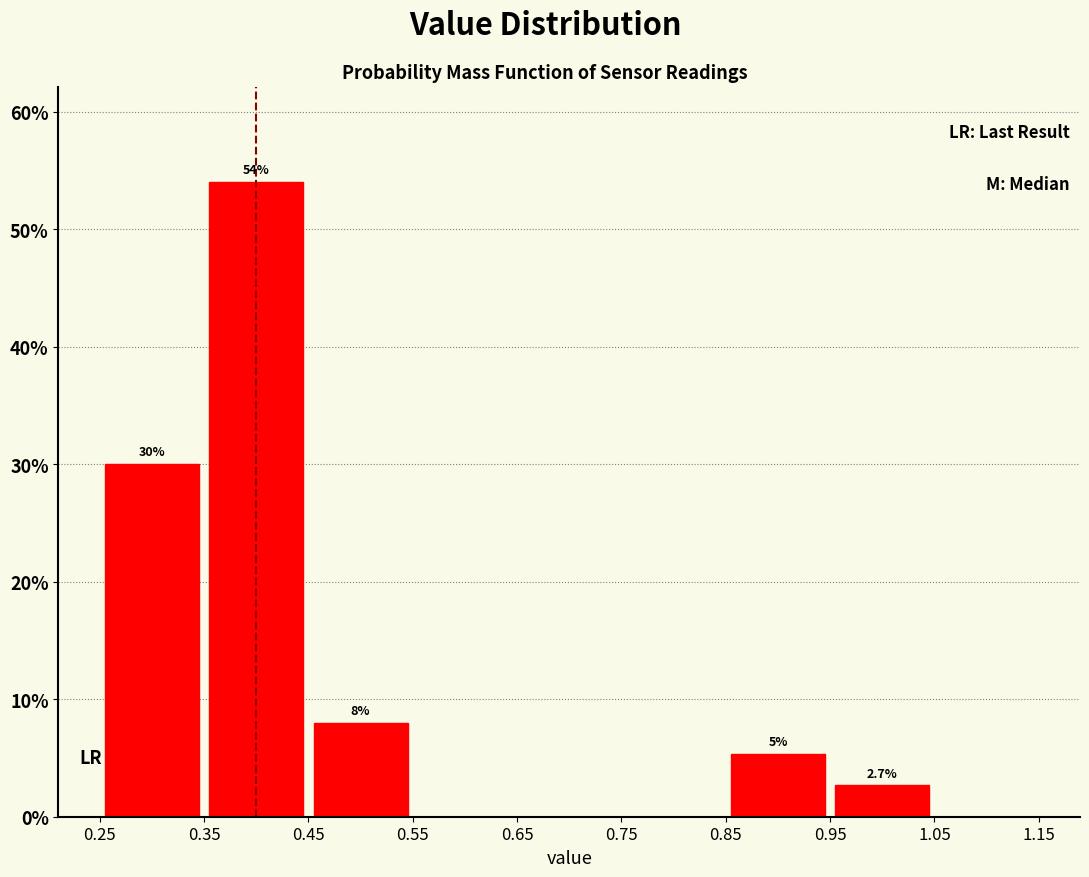

Over which range of the x-axis is the bar tallest?

0.35 to 0.45